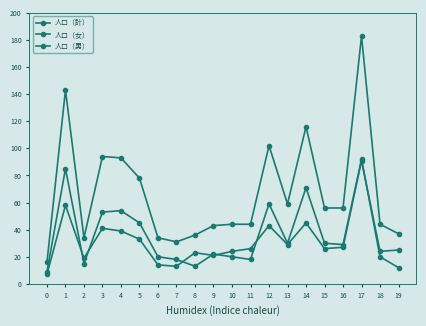

Does the chart have visible grid lines?

No